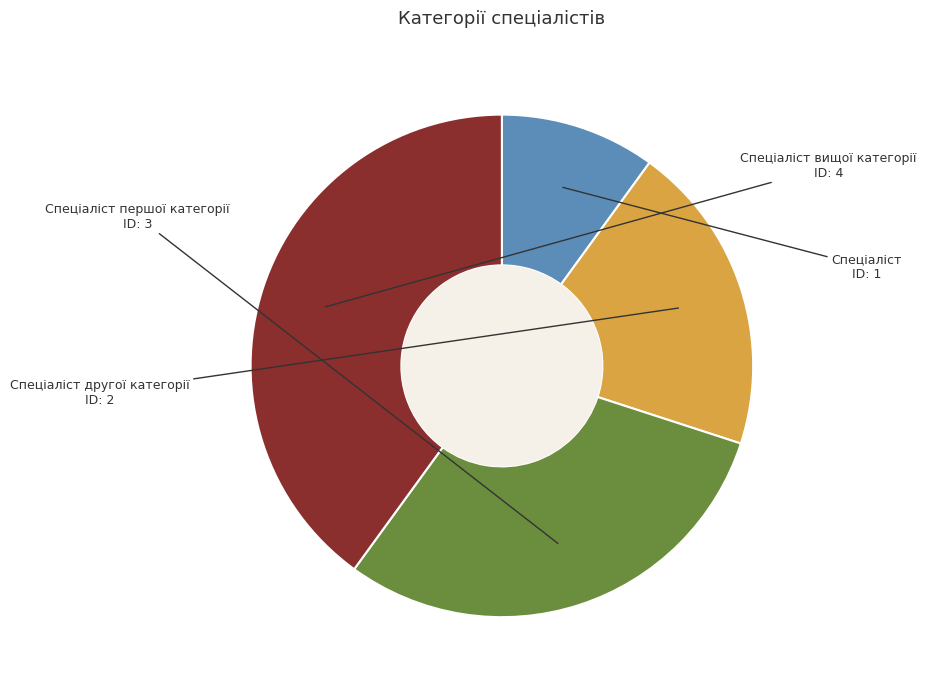

Which has a higher value, Спеціаліст or Спеціаліст другої категорії?

Спеціаліст другої категорії